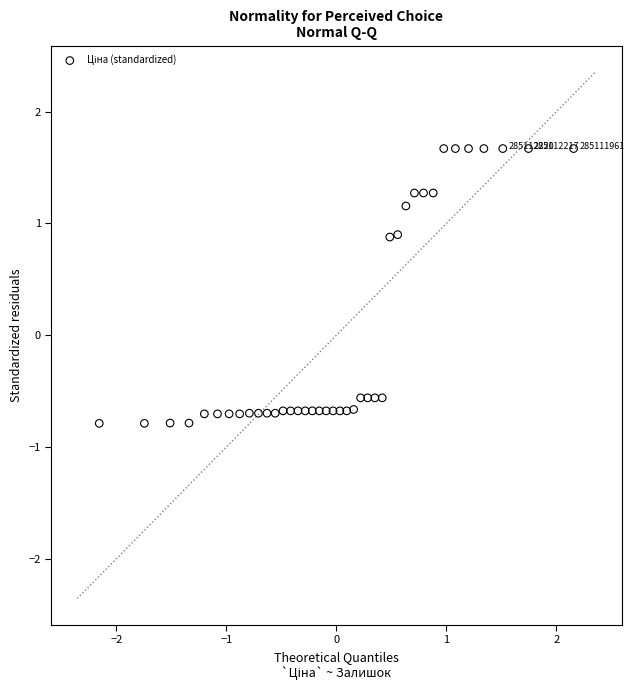

What is the range of X values (max minus min)?

4.3